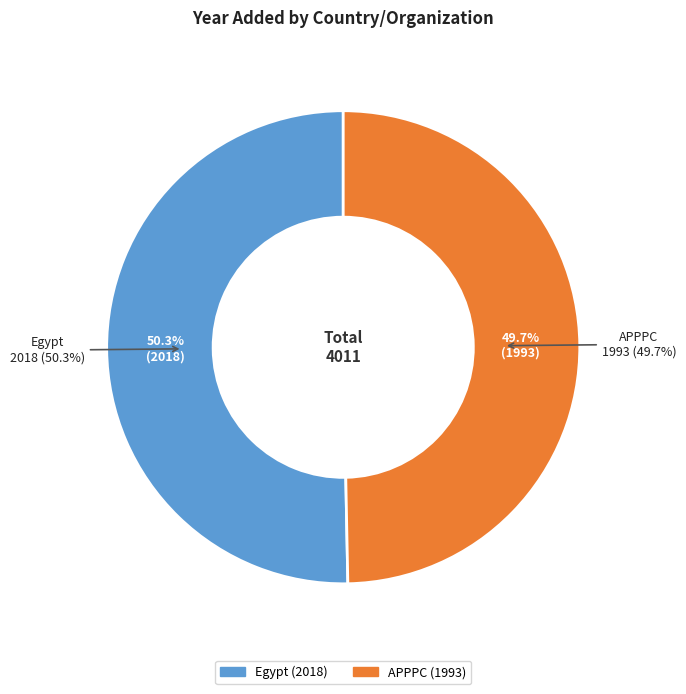

Is it true that Egypt is 60% of the pie?

False